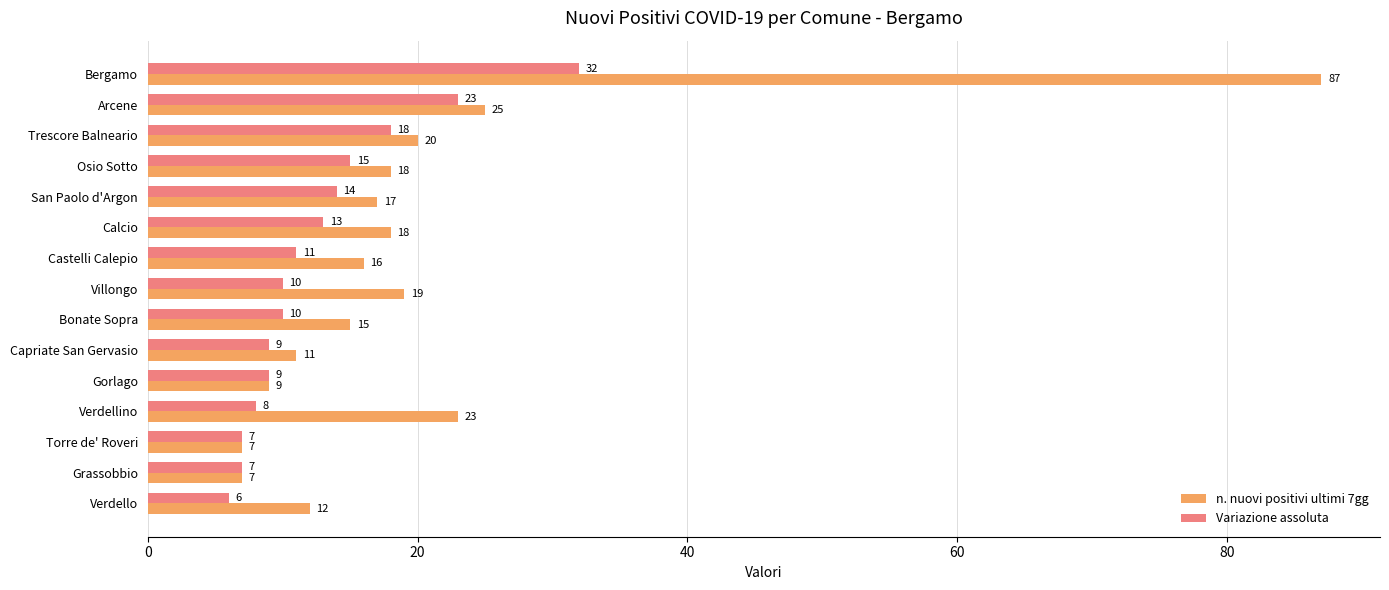

True or false: Variazione assoluta has a value of 6 at Verdello.

True